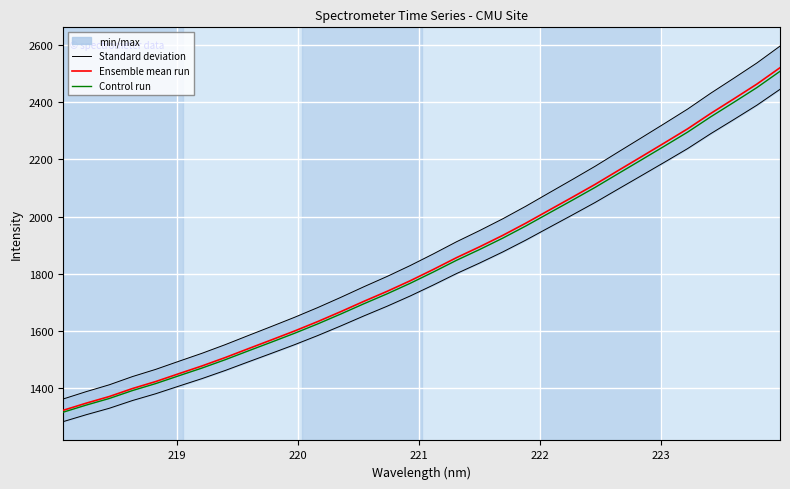

How many values in the Control run series exceed 1805?

16